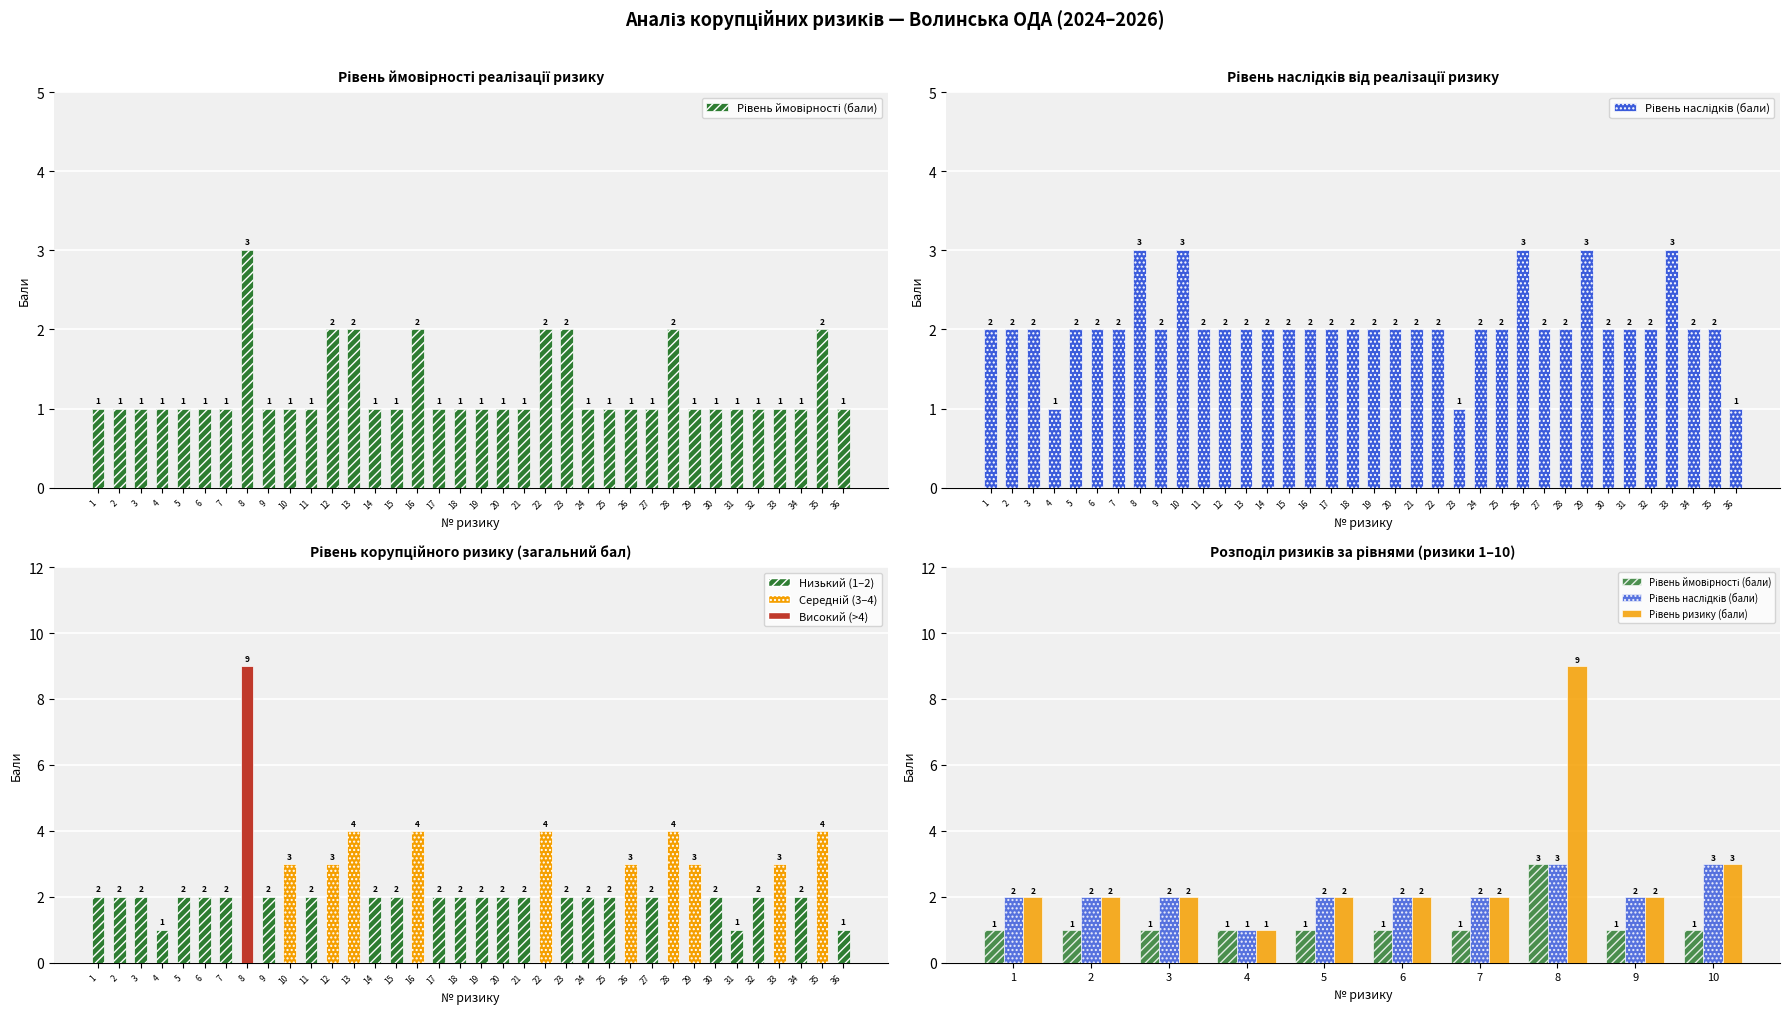

What is the value of the Рівень наслідків (бали) bar at the 6th from the left?

2